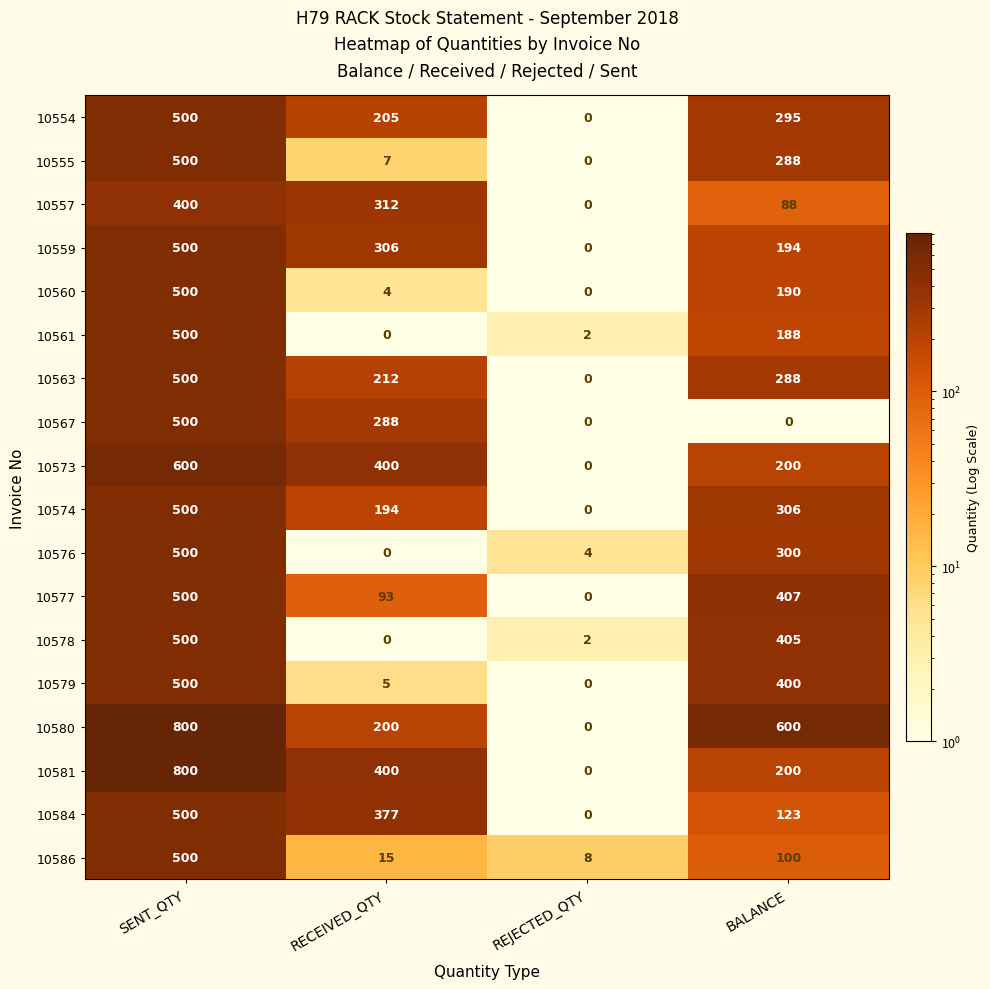

At which label is 10567 closest to 250?

RECEIVED_QTY